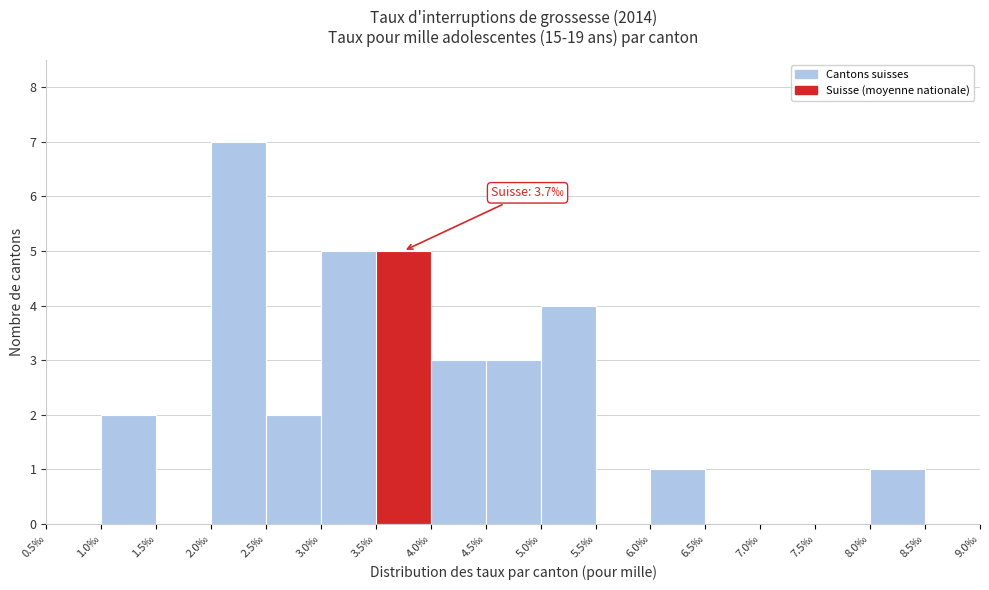

Which range on the x-axis has the tallest bar?

2.0 to 2.5